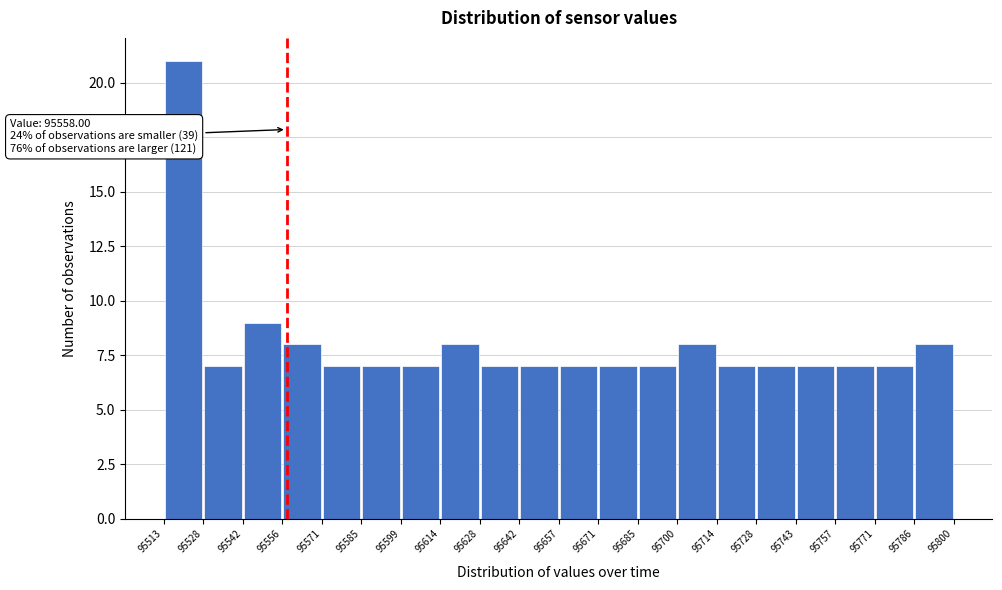

Over which range of the x-axis is the bar tallest?

95513 to 95528